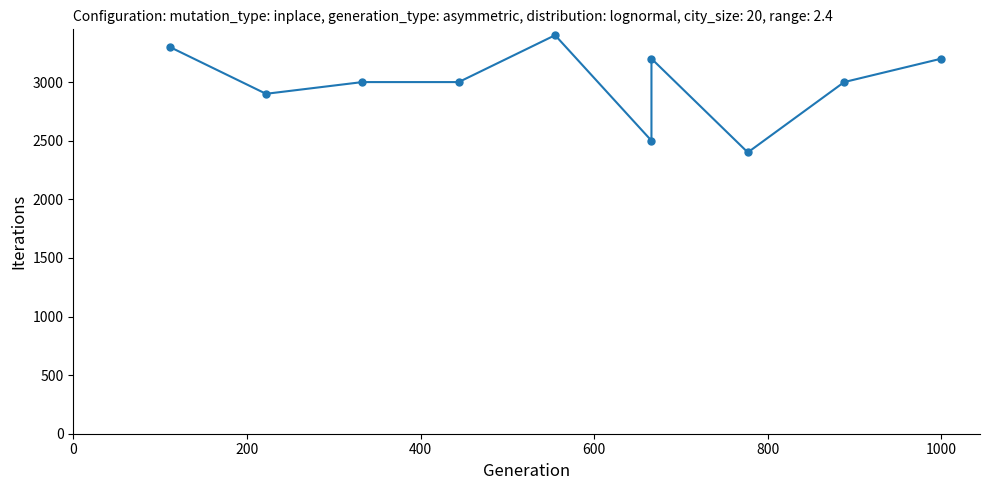

Does the chart have visible grid lines?

No